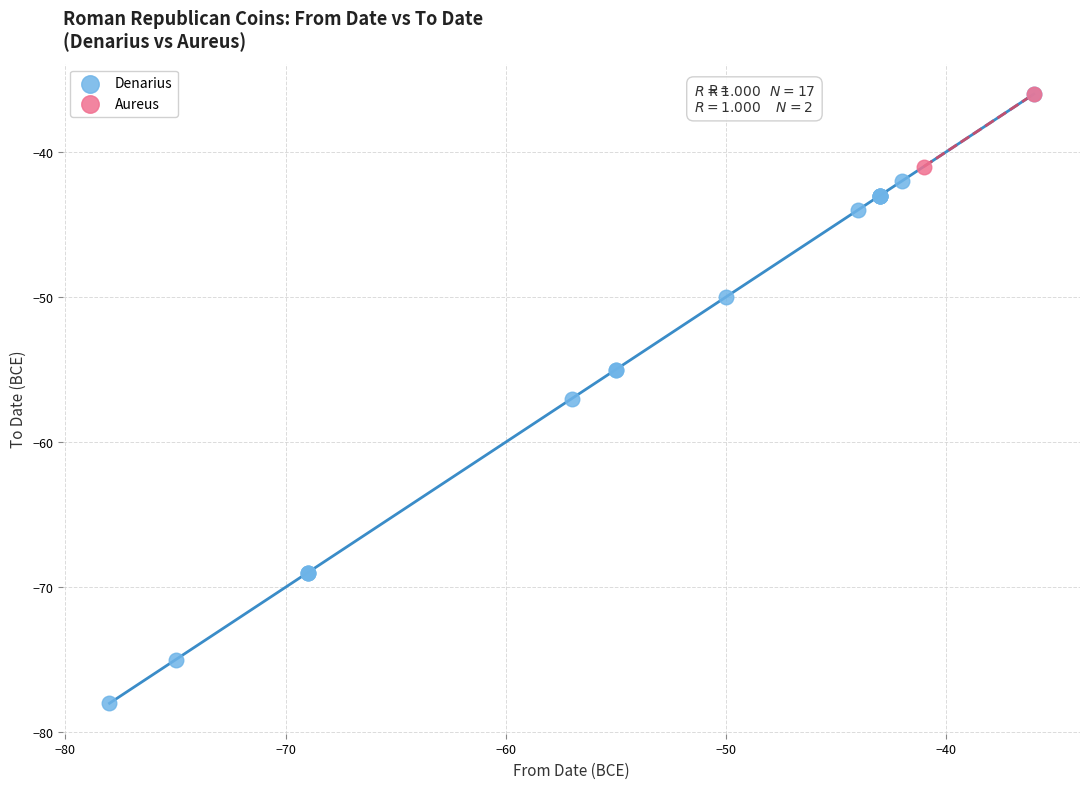

What are all the series names shown in the legend?

Denarius, Aureus